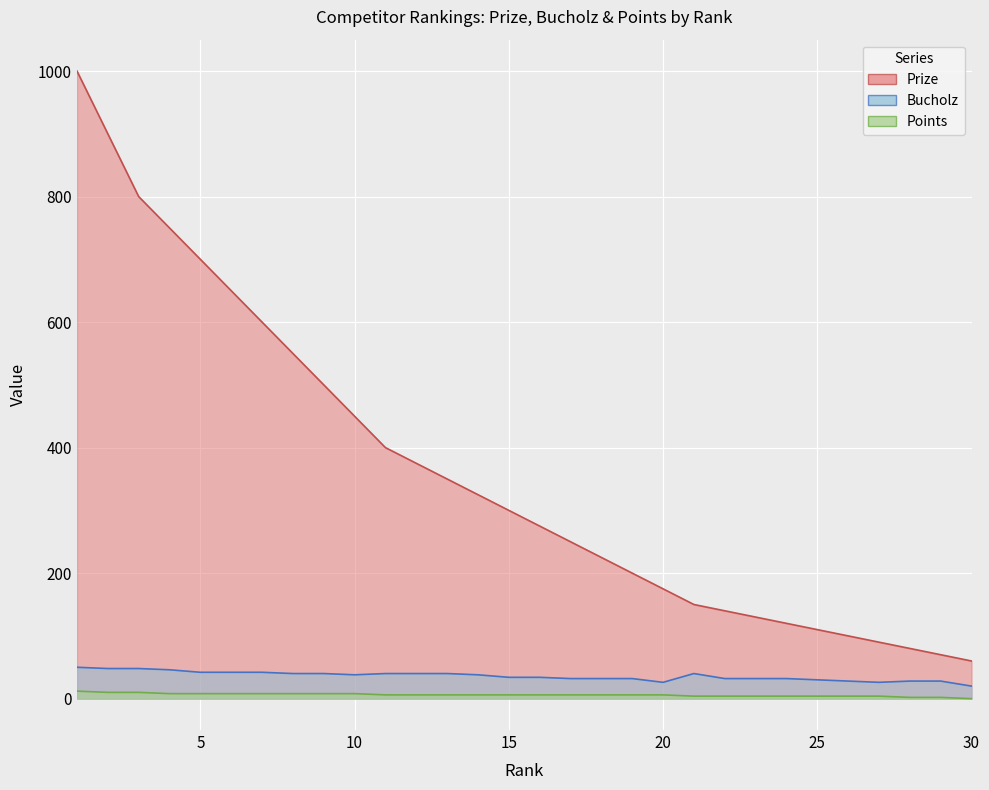

Rank the categories by Points value from lowest to highest.

30, 28, 29, 21, 22, 23, 24, 25, 26, 27, 11, 12, 13, 14, 15, 16, 17, 18, 19, 20, 4, 5, 6, 7, 8, 9, 10, 2, 3, 1